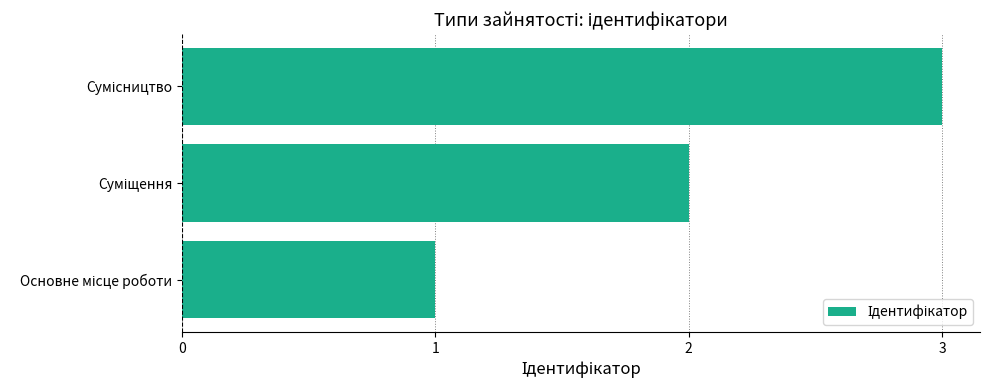

How many values are below 2?

1